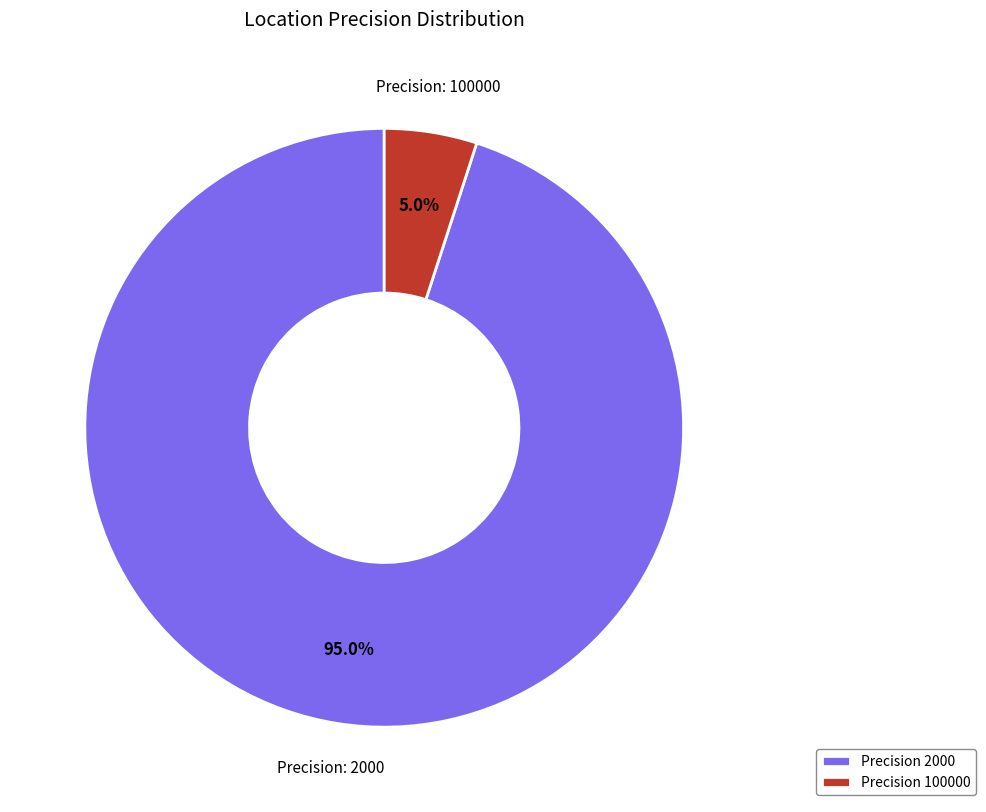

Which slice is the largest?

Precision 2000